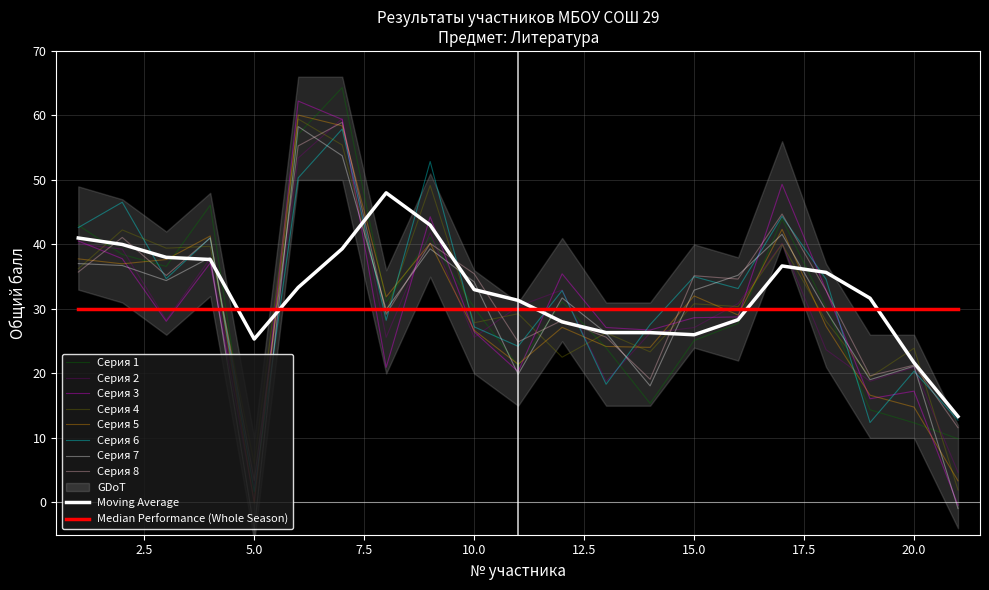

Reading left to right, list all the values displayed in this chart.

1=37.8	2=37.0	3=37.7	4=41.3	5=-0.1	6=60.1	7=58.4	8=31.9	9=40.2	10=26.7	11=21.4	12=27.1	13=24.2	14=24.0	15=32.0	16=29.1	17=42.3	18=27.3	19=16.6	20=14.8	21=3.4